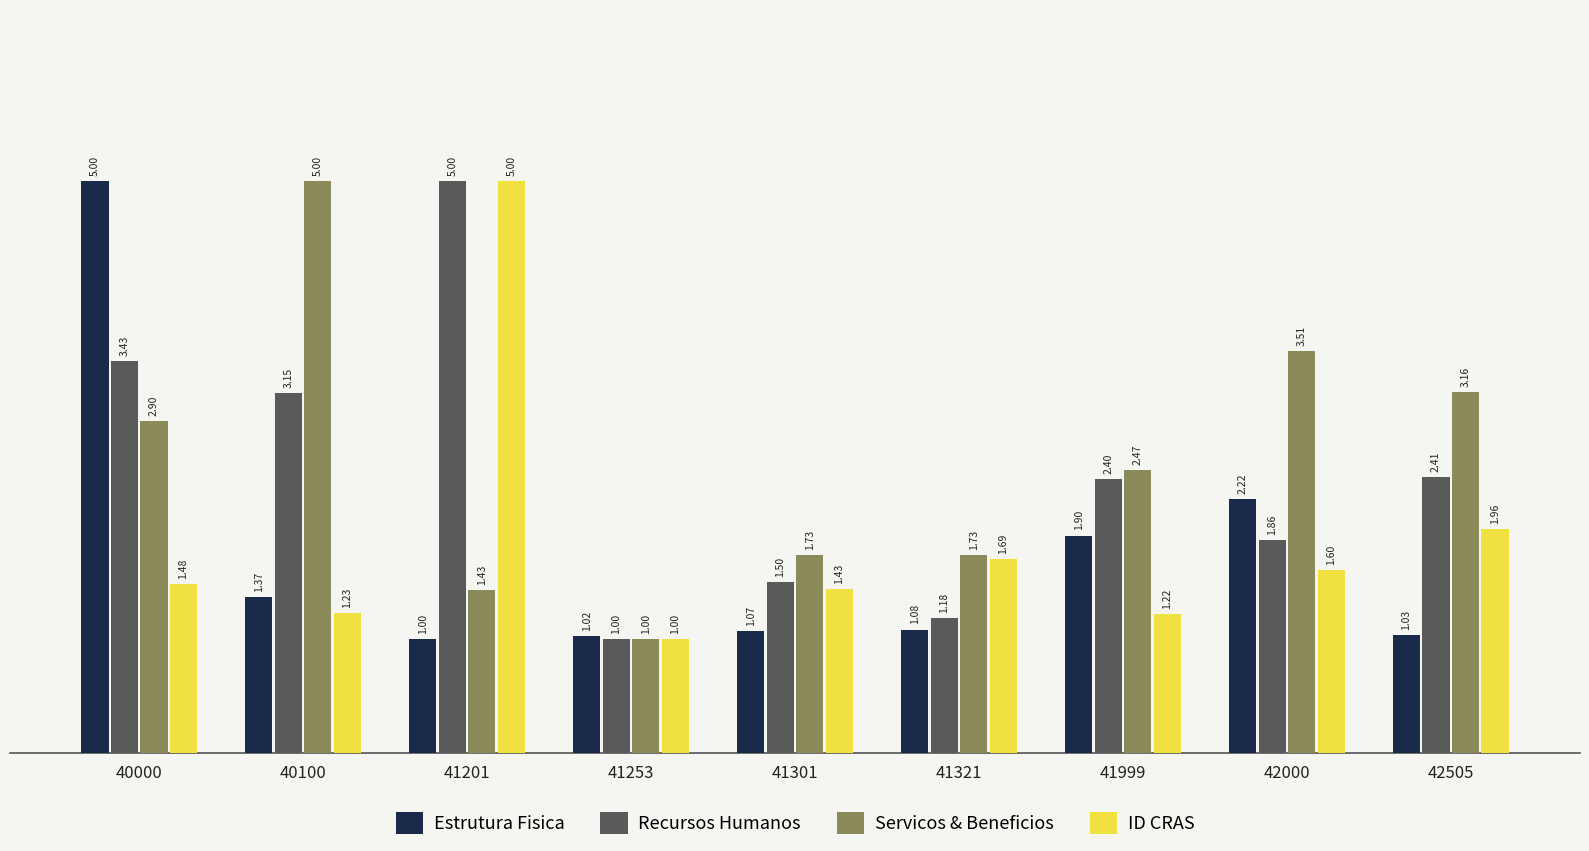

What is the value of the Servicos & Beneficios bar at the 2nd from the left?

5.0